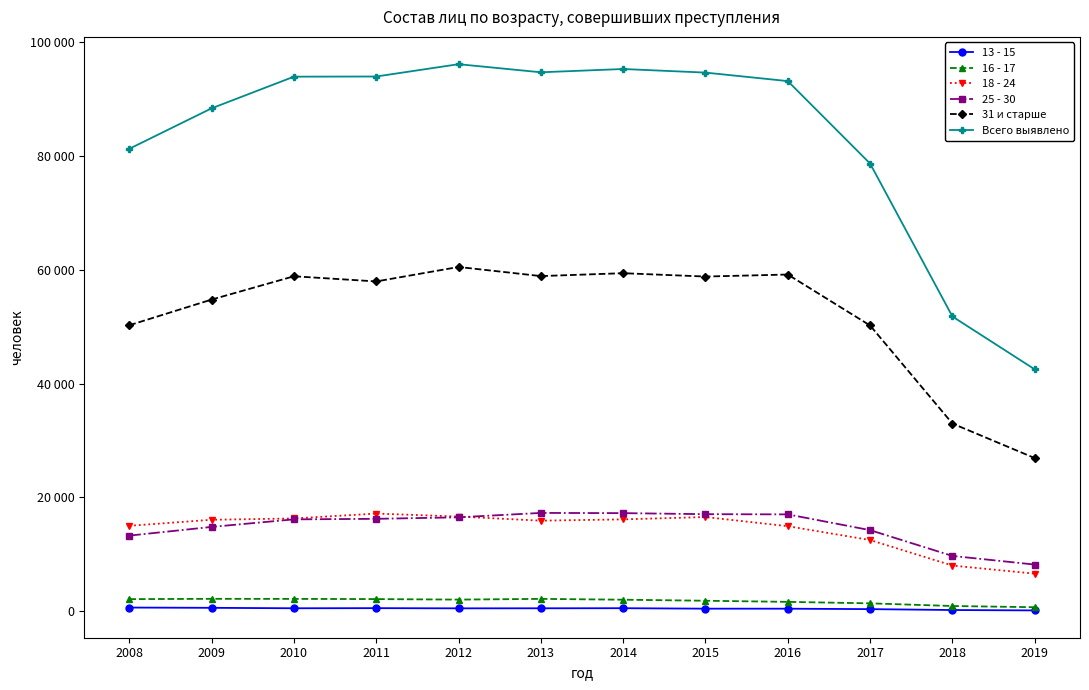

Which category has the lowest value in the 18 - 24 series?

2019